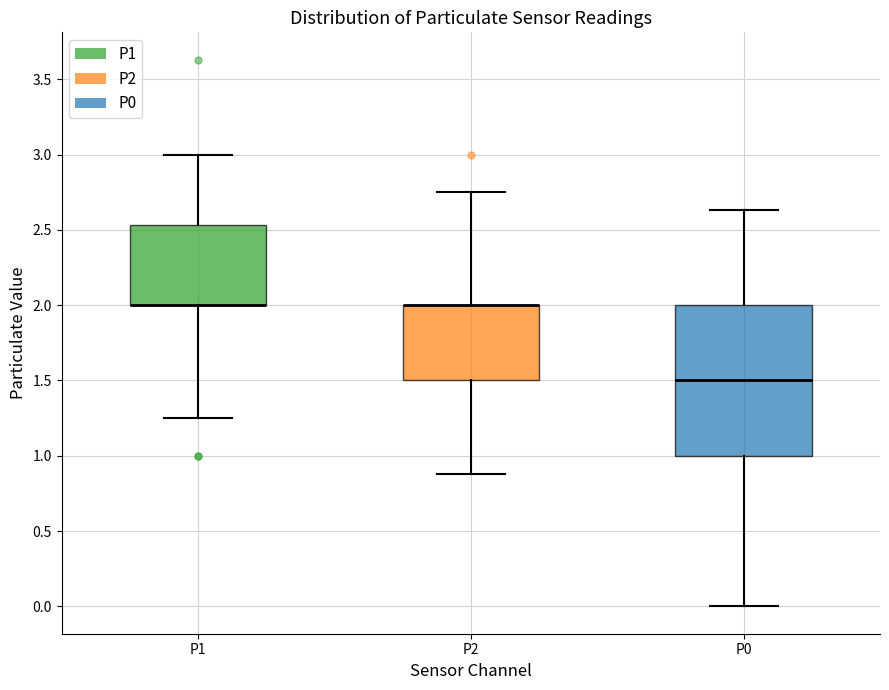

Comparing the boxes themselves (not the whiskers), which one is the tallest?

P0